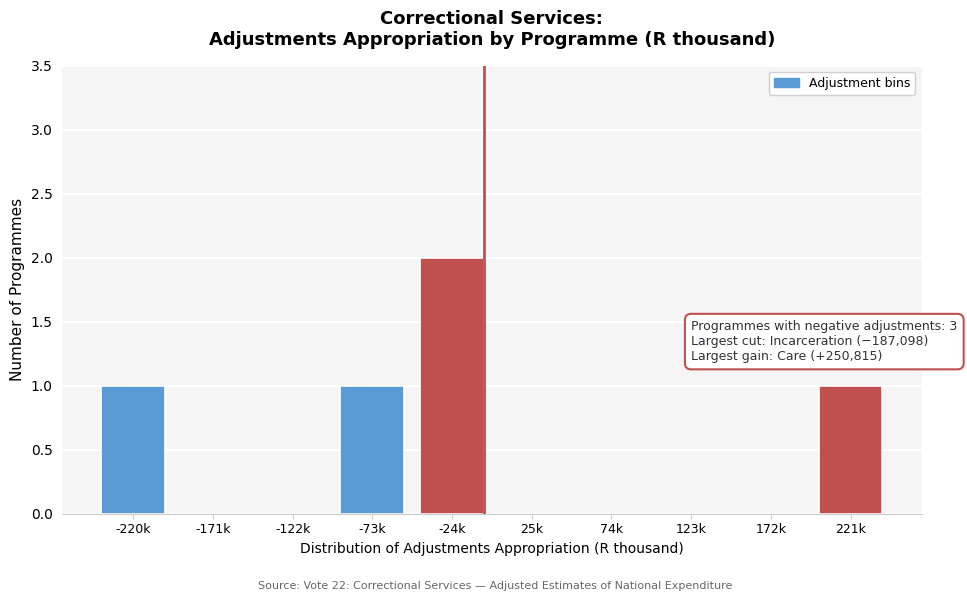

Reading right to left, list all the values displayed in this chart.

221k=1	172k=0	123k=0	74k=0	25k=0	-24k=2	-73k=1	-122k=0	-171k=0	-220k=1